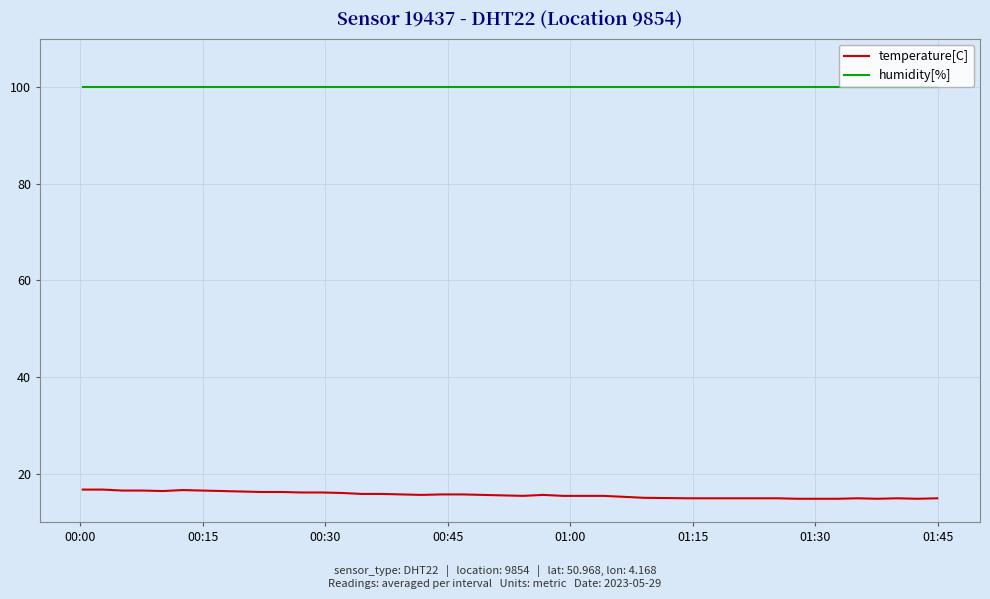

True or false: humidity[%] and temperature[C] cross at least once.

False